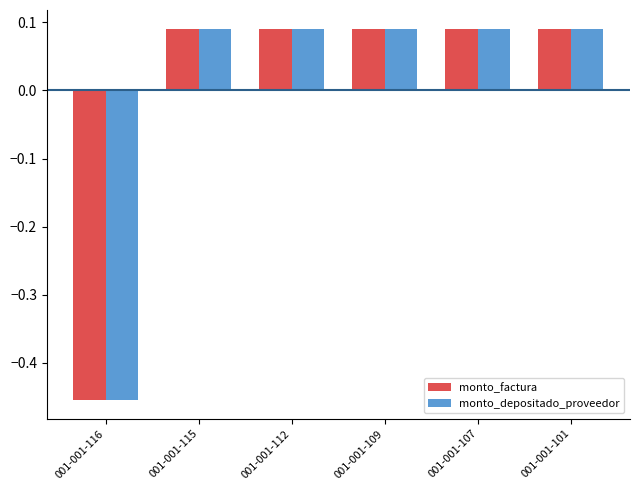

At how many categories does at least one series exceed 0?

5